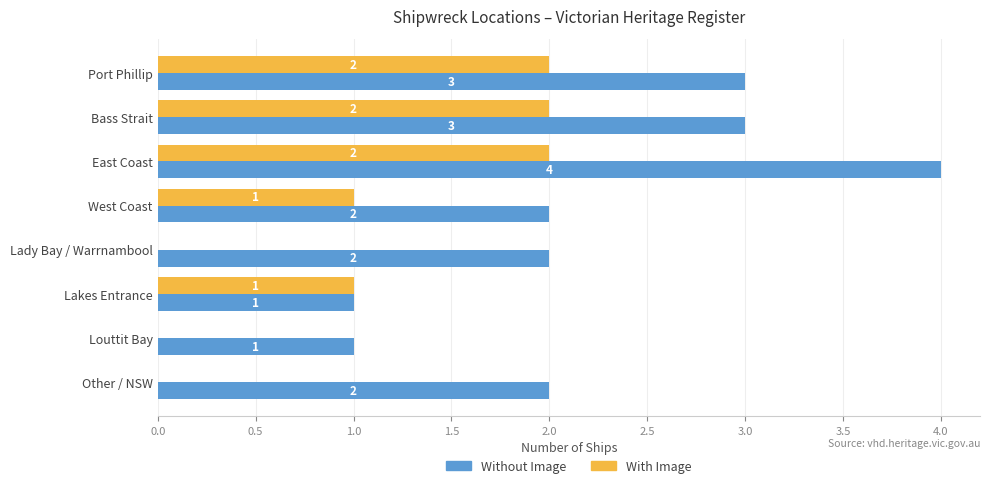

The value of With Image at Port Phillip is 2. True or false?

True